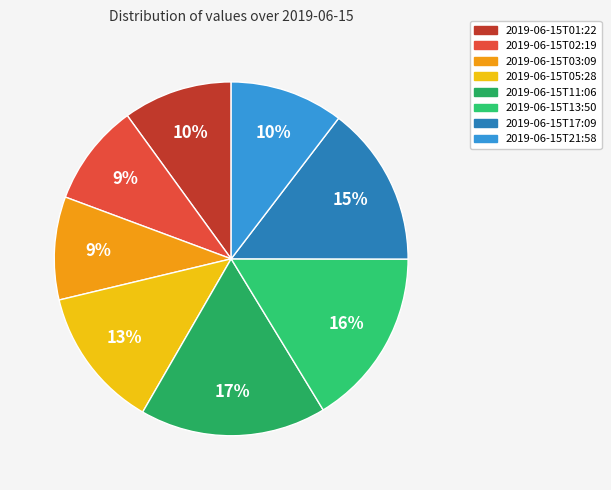

Does 2019-06-15T03:09 represent more than half of the total?

No